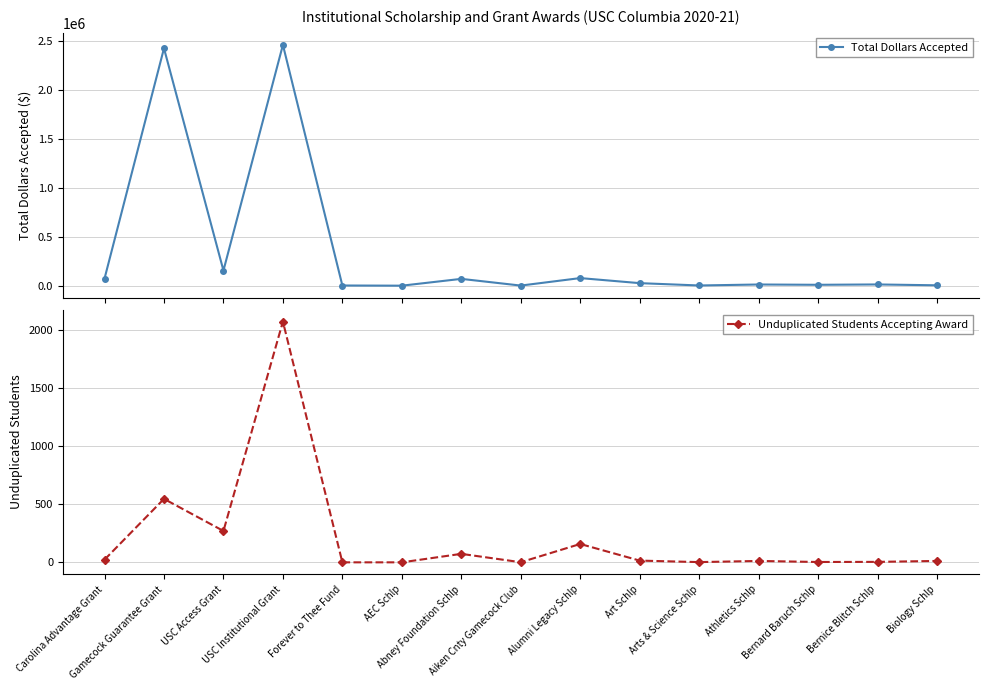

What is the value of the Total Dollars Accepted point at the 12th from the left?

13000